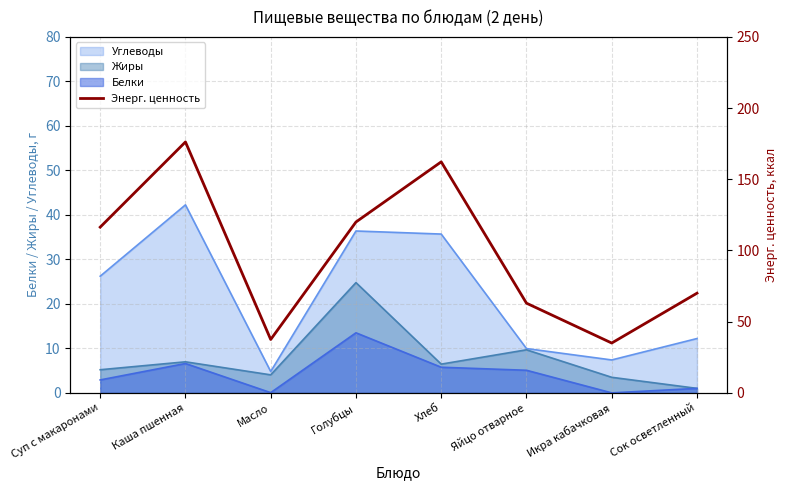

How many interior local peaks (higher than both neighbors) does the data have?

2